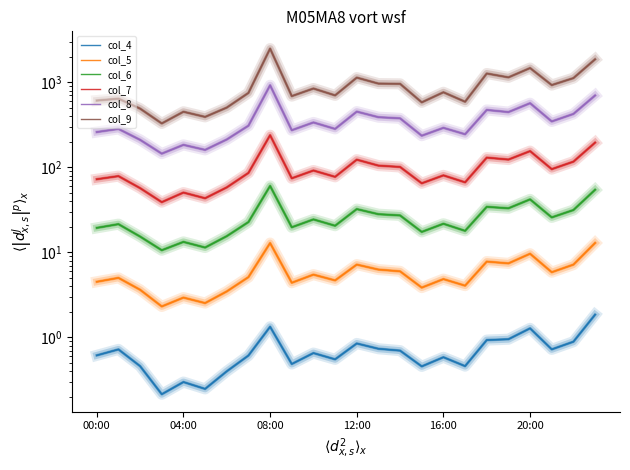

What is the sum of all col_8 values?

8519.7